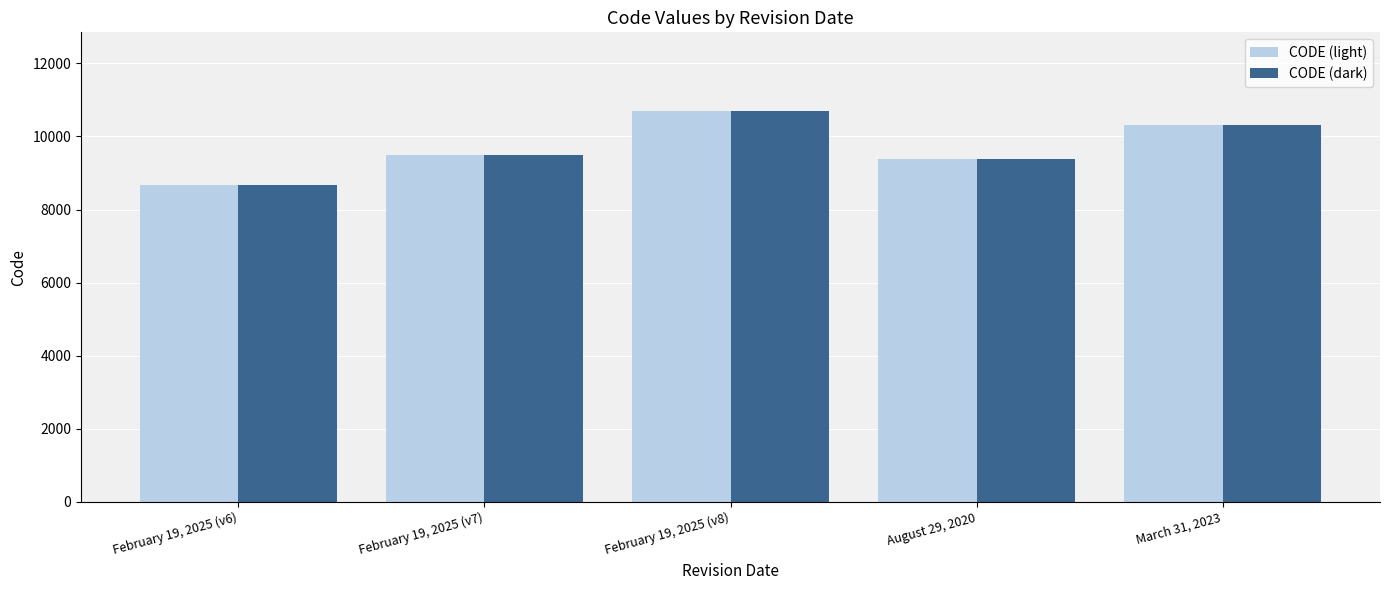

What is the approximate value of CODE (dark) at February 19, 2025 (v8)?

10707